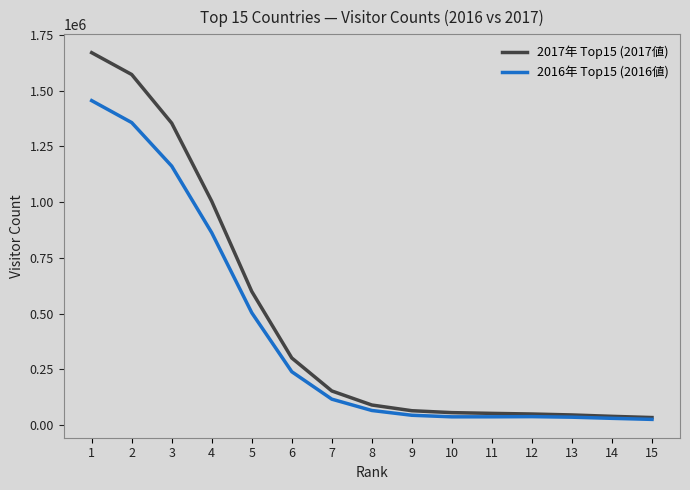

At 7, list the series in order from smallest to largest.

2016年 Top15 (2016値), 2017年 Top15 (2017値)